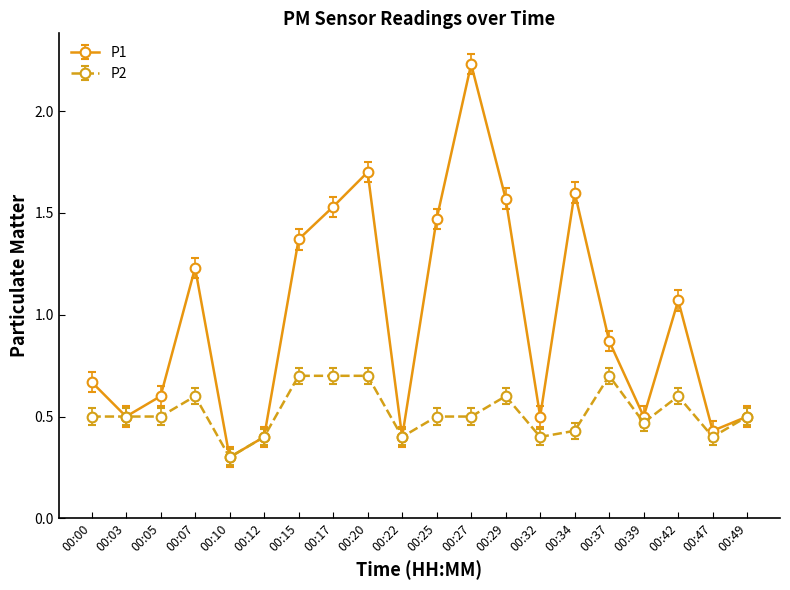

Between 00:20 and 00:42, which series saw the biggest shift?

P1